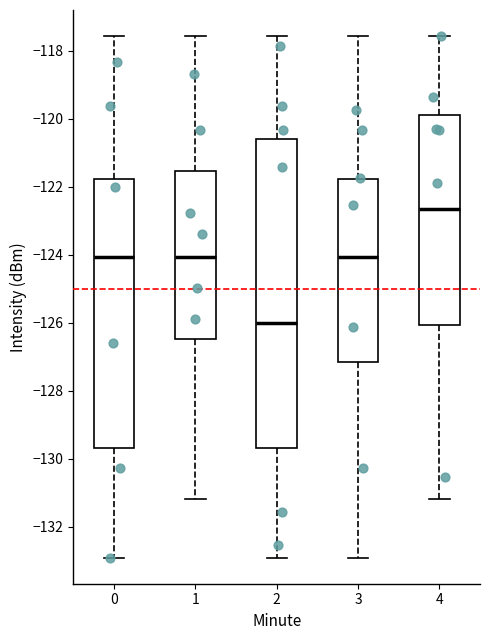

Which box has the lowest median line?

2